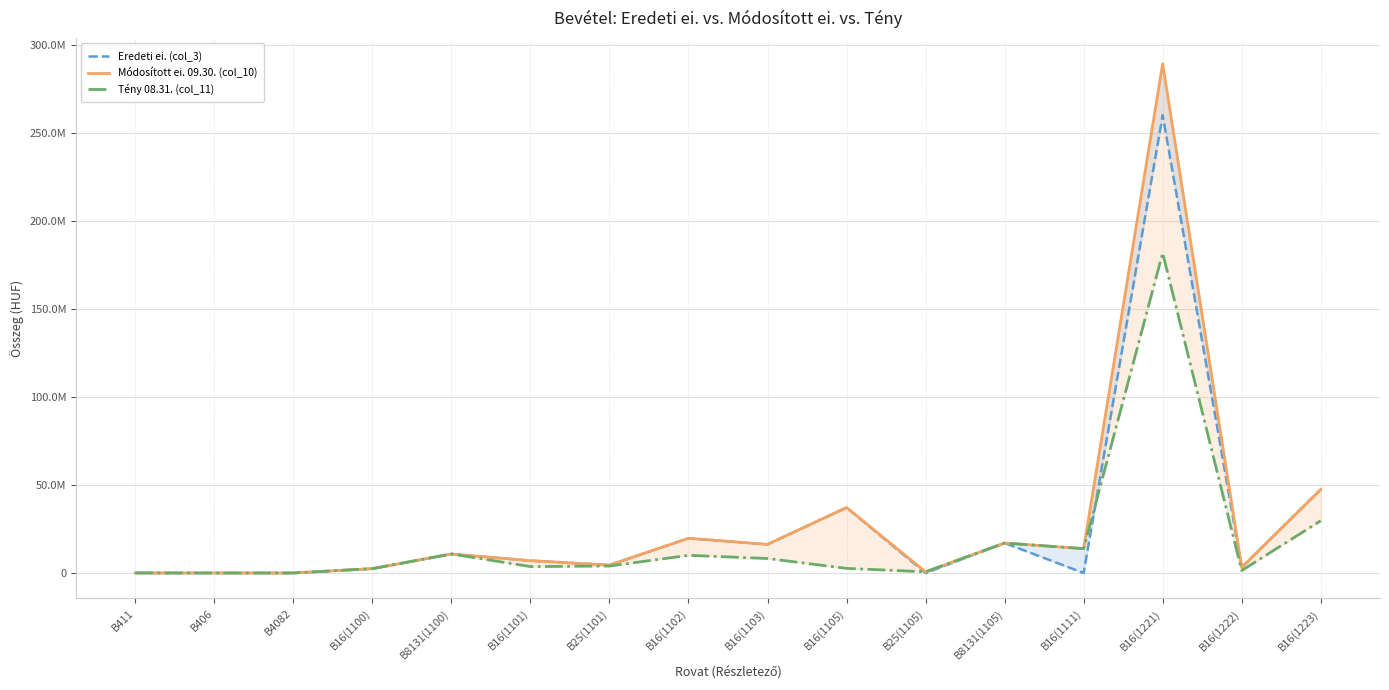

Is it true that Módosított ei. 09.30. (col_10) equals 1500 at B4082?

True